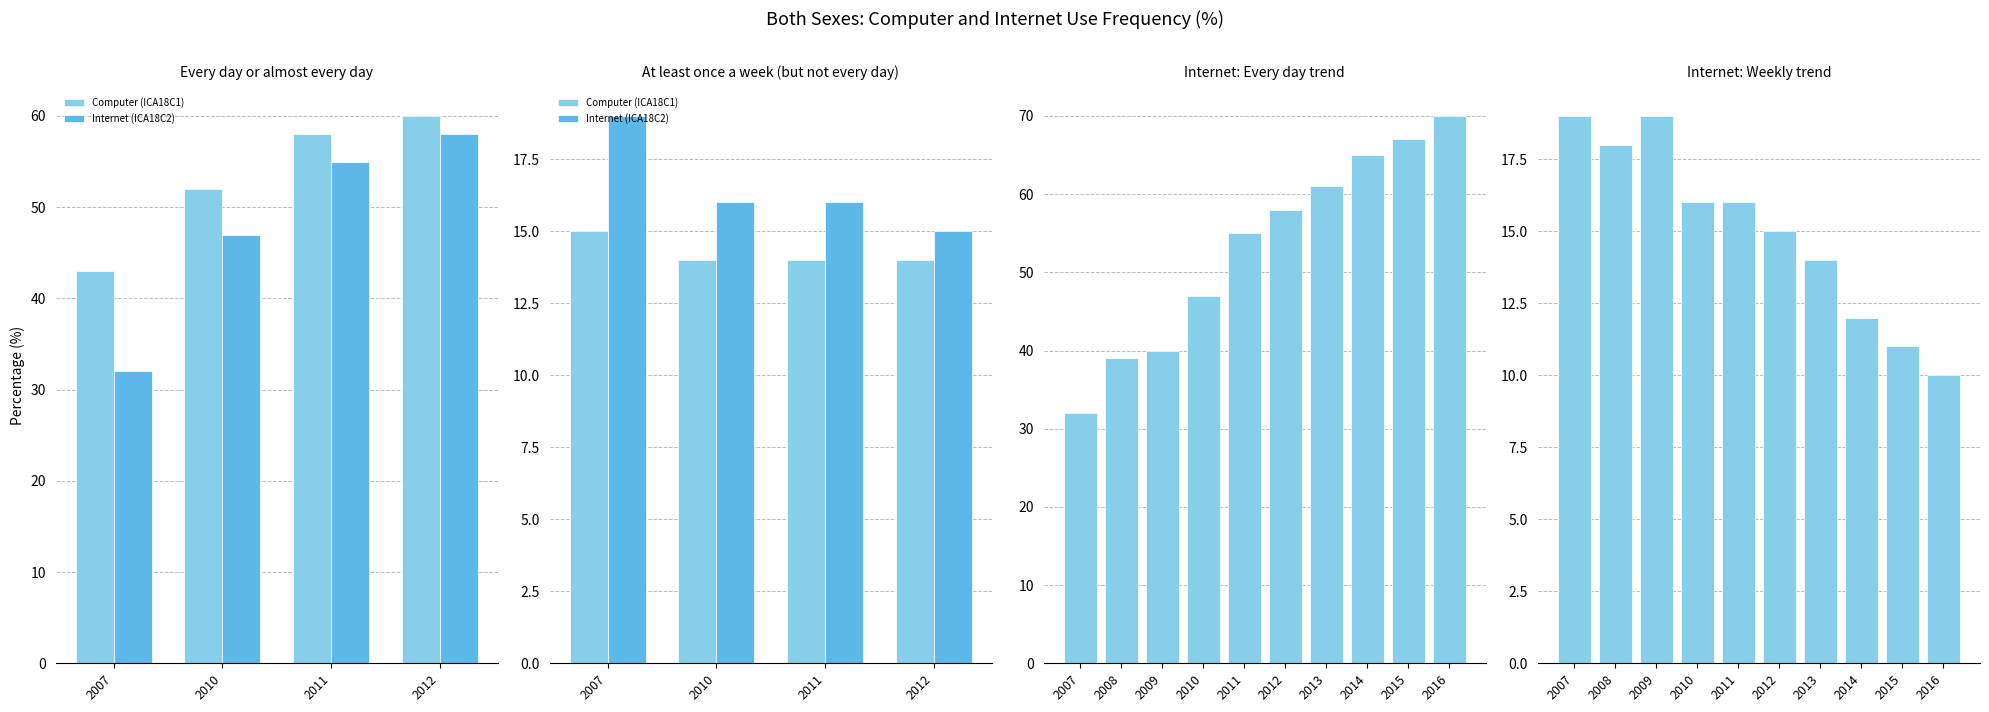

Between 2010 and 2007, which is larger?

2010